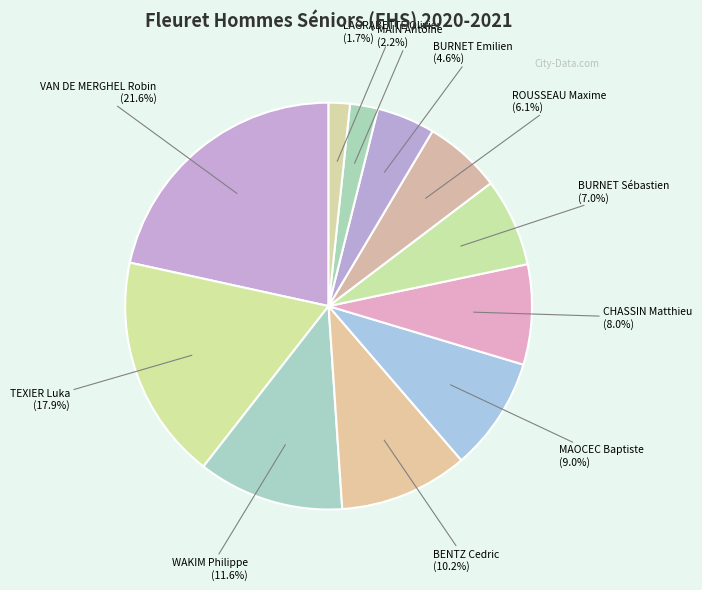

Rank the categories by value from highest to lowest.

VAN DE MERGHEL Robin, TEXIER Luka, WAKIM Philippe, BENTZ Cedric, MAOCEC Baptiste, CHASSIN Matthieu, BURNET Sébastien, ROUSSEAU Maxime, BURNET Emilien, MAIN Antoine, LAGRABETTE Olivier